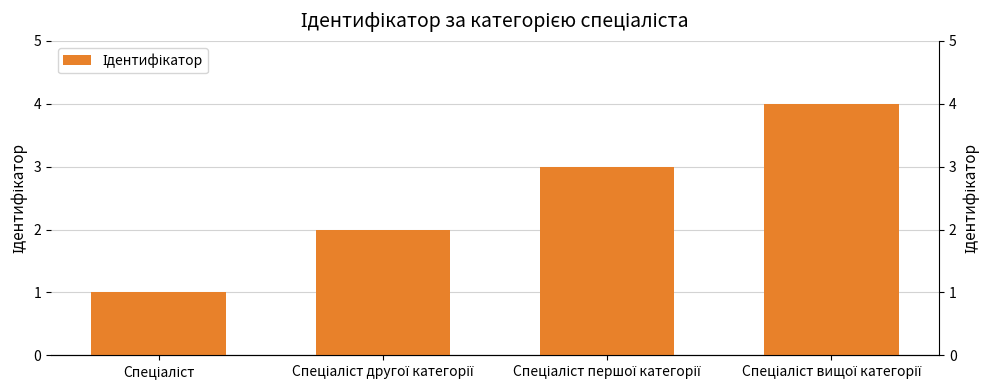

Read the value at Спеціаліст другої категорії.

2